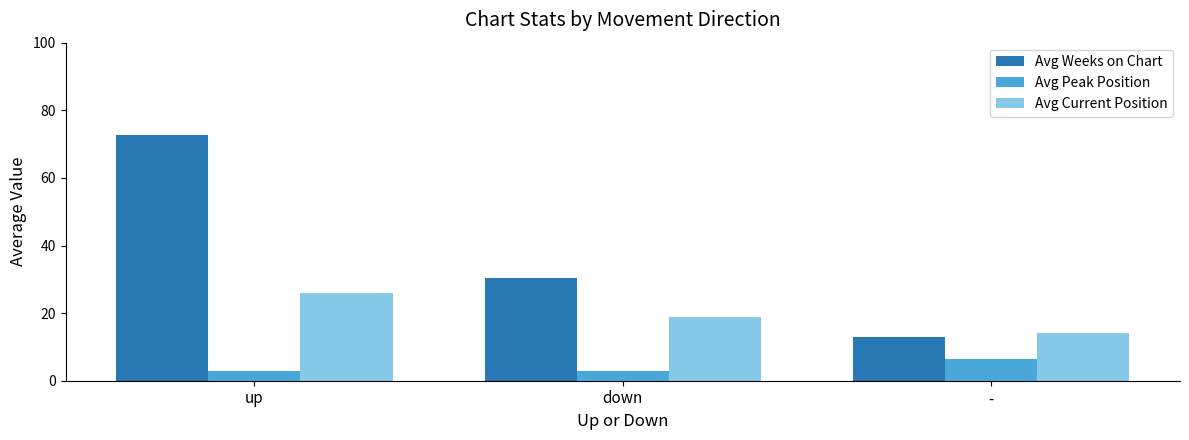

Reading left to right, extract all data points from this chart.

Avg Weeks on Chart: 72.8	30.4	12.8
Avg Peak Position: 3.0	3.0	6.5
Avg Current Position: 26.0	18.8	14.0